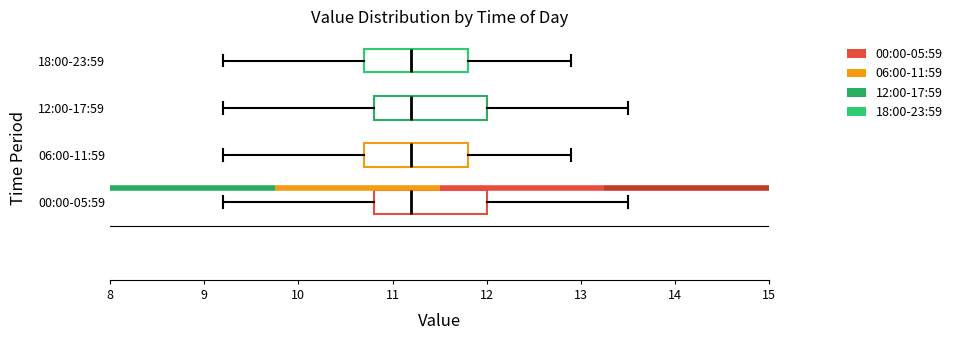

Reading bottom to top, read every box against the x-axis: the position of its median line, the range the box covers, and the ends of its whiskers. The values are not printed on the chart, so give them approximately, as read against the axis.

00:00-05:59: median 11.2, box 10.8 to 12.0, whiskers 9.2 to 13.5
06:00-11:59: median 11.2, box 10.7 to 11.8, whiskers 9.2 to 12.9
12:00-17:59: median 11.2, box 10.8 to 12.0, whiskers 9.2 to 13.5
18:00-23:59: median 11.2, box 10.7 to 11.8, whiskers 9.2 to 12.9